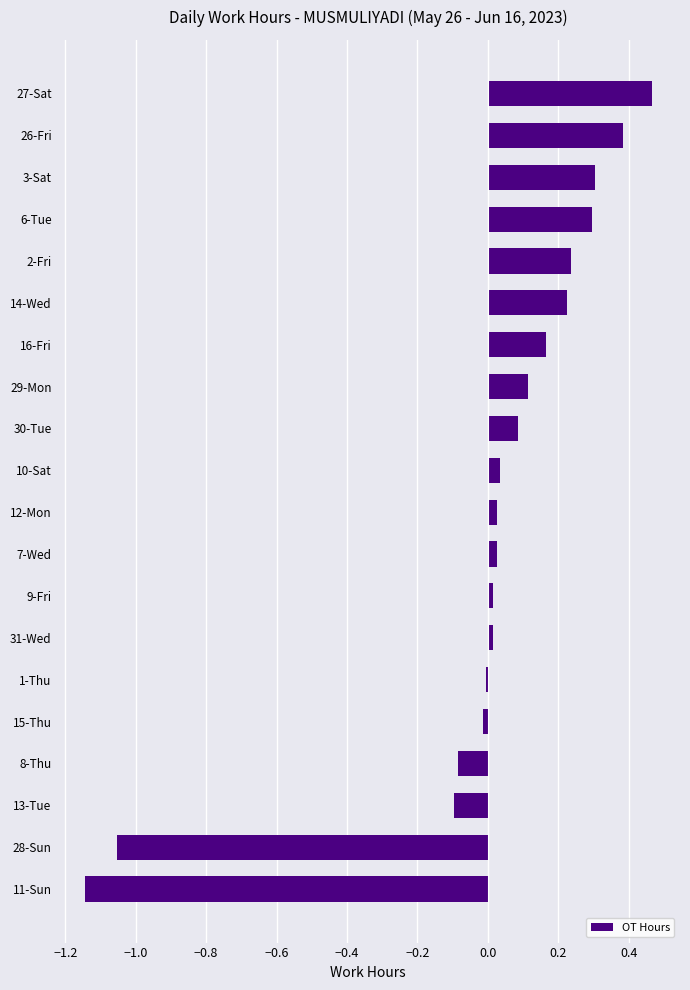

The chart shows a value of -0.1 at 8-Thu. True or false?

True